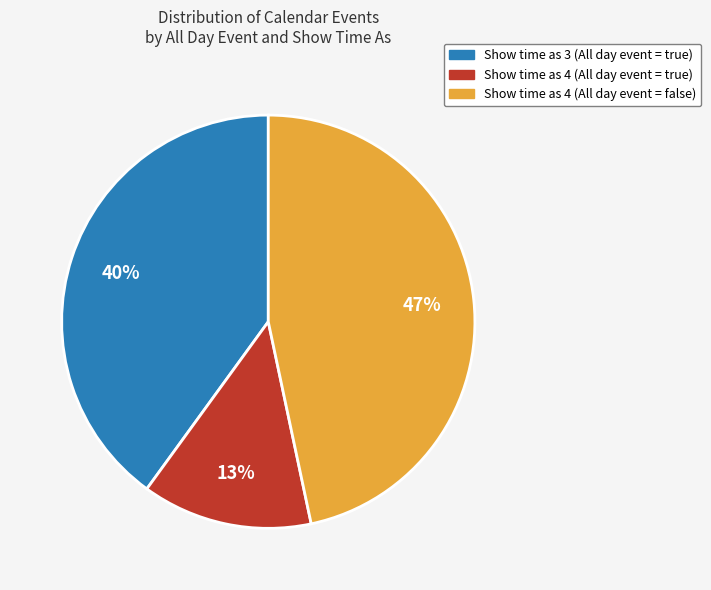

How many segments does this pie chart have?

3